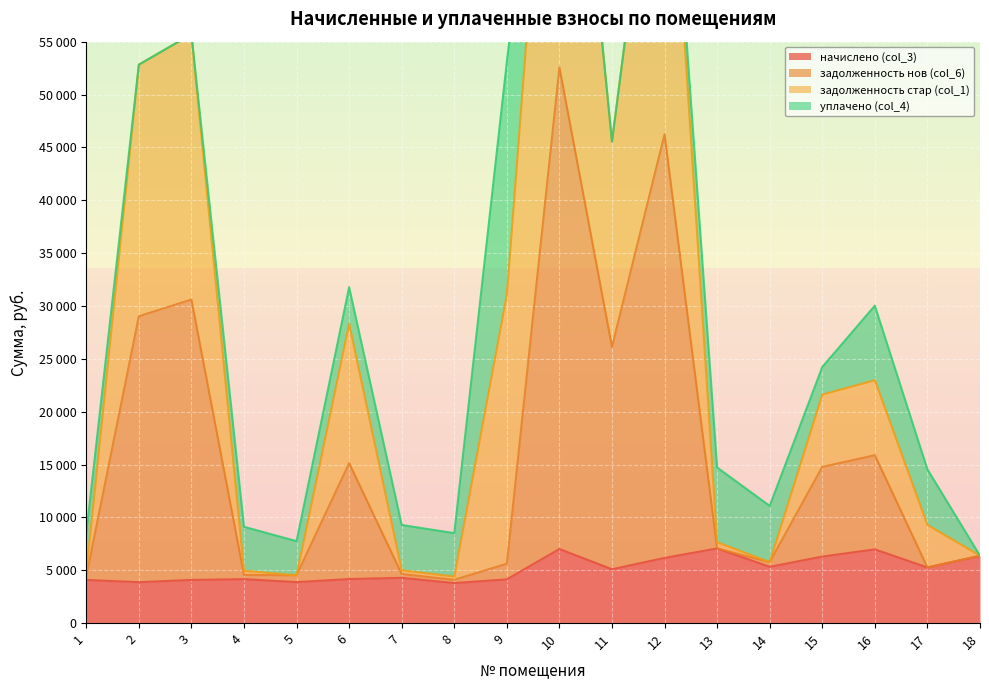

What is the value of the задолженность нов (col_6) point at the 6th from the left?

15126.8